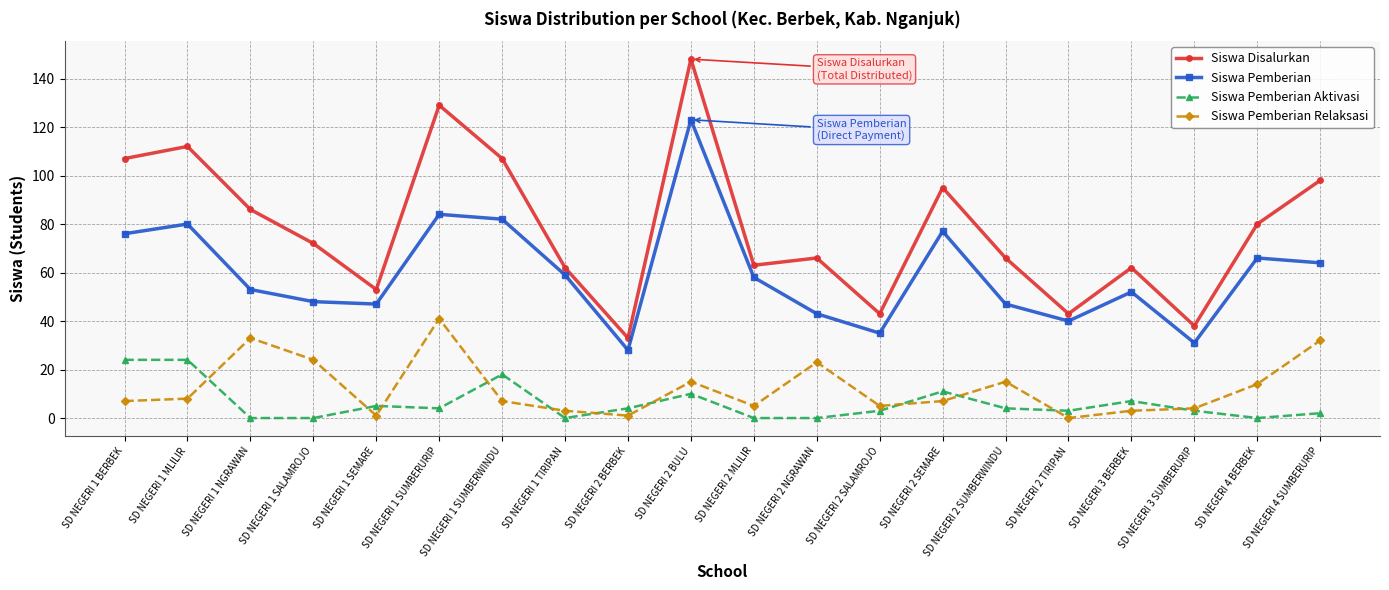

What is the difference between the maximum and minimum values in the Siswa Pemberian Aktivasi series?

24